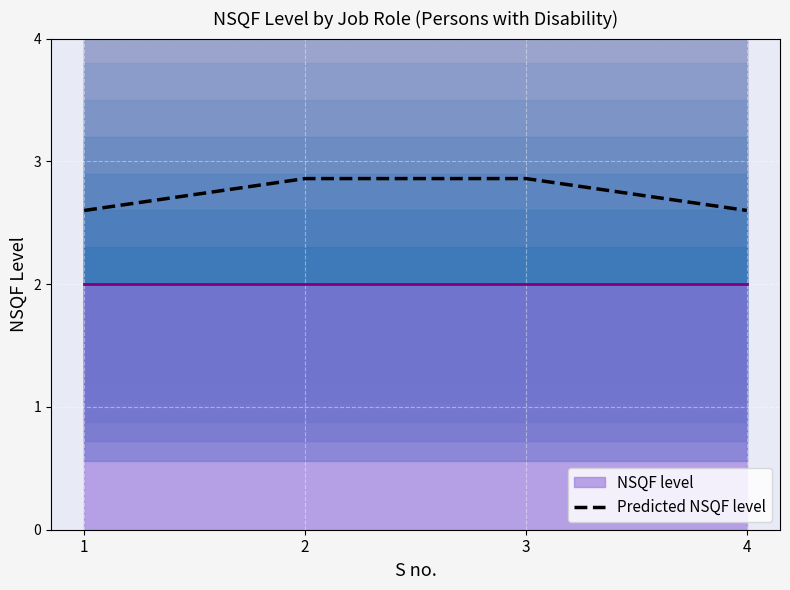

The chart shows a value of 2.9 at 3. True or false?

True